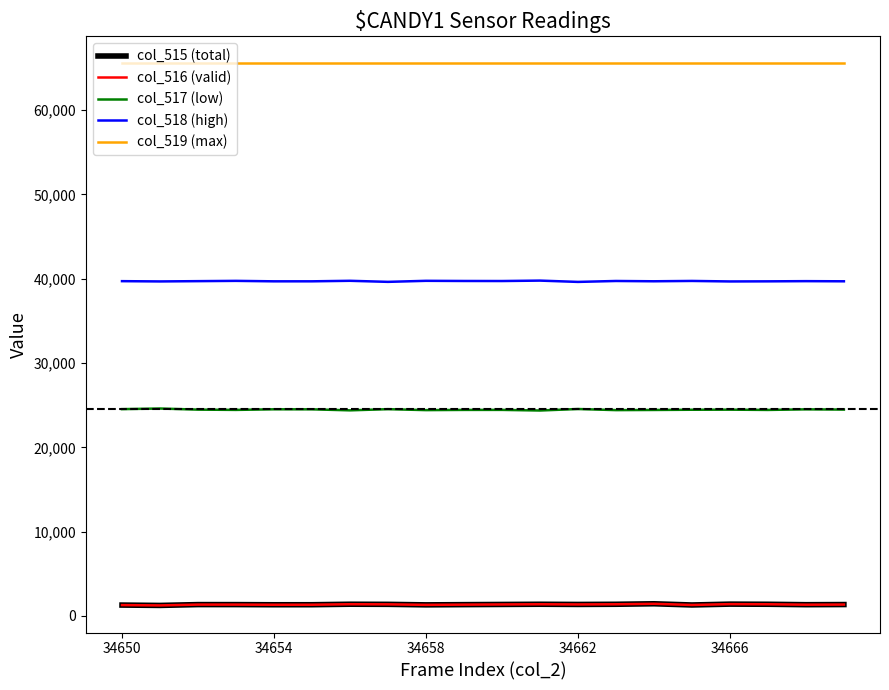

True or false: col_519 (max) and col_518 (high) intersect in this chart.

False